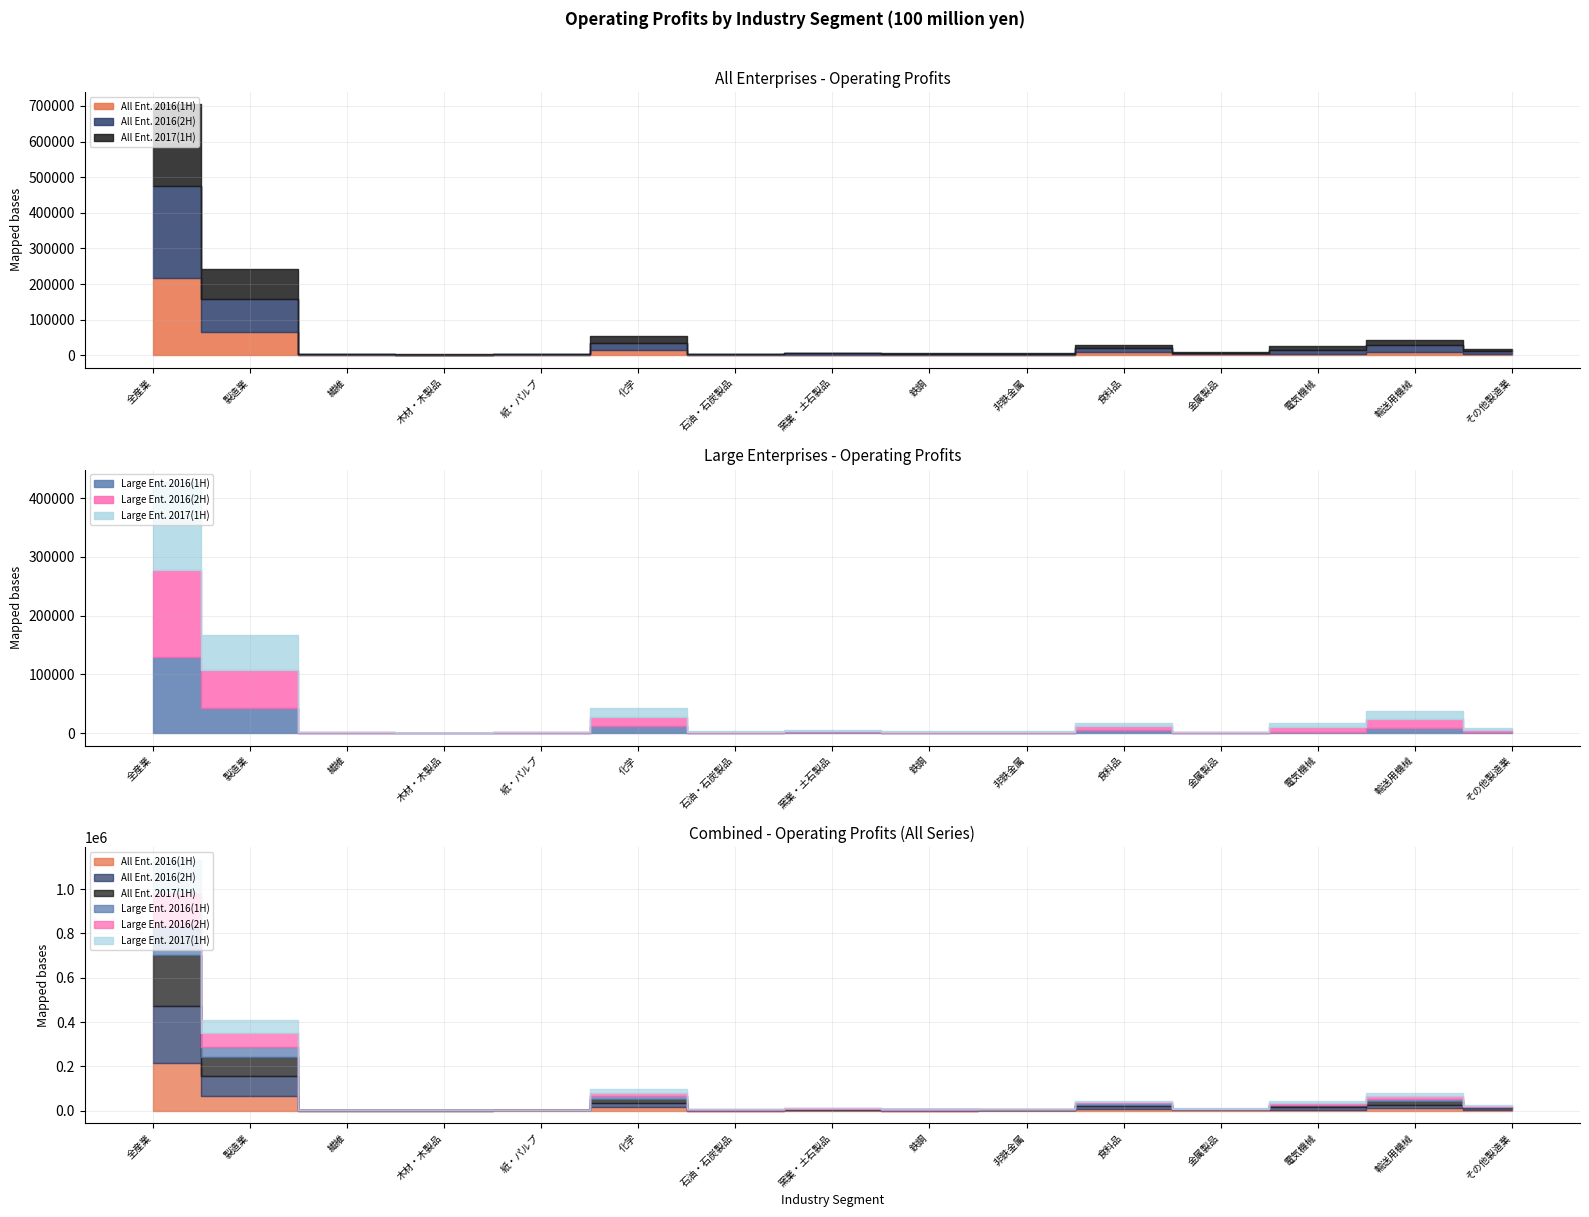

How many values in Large Ent. 2016(1H) are below zero?

1